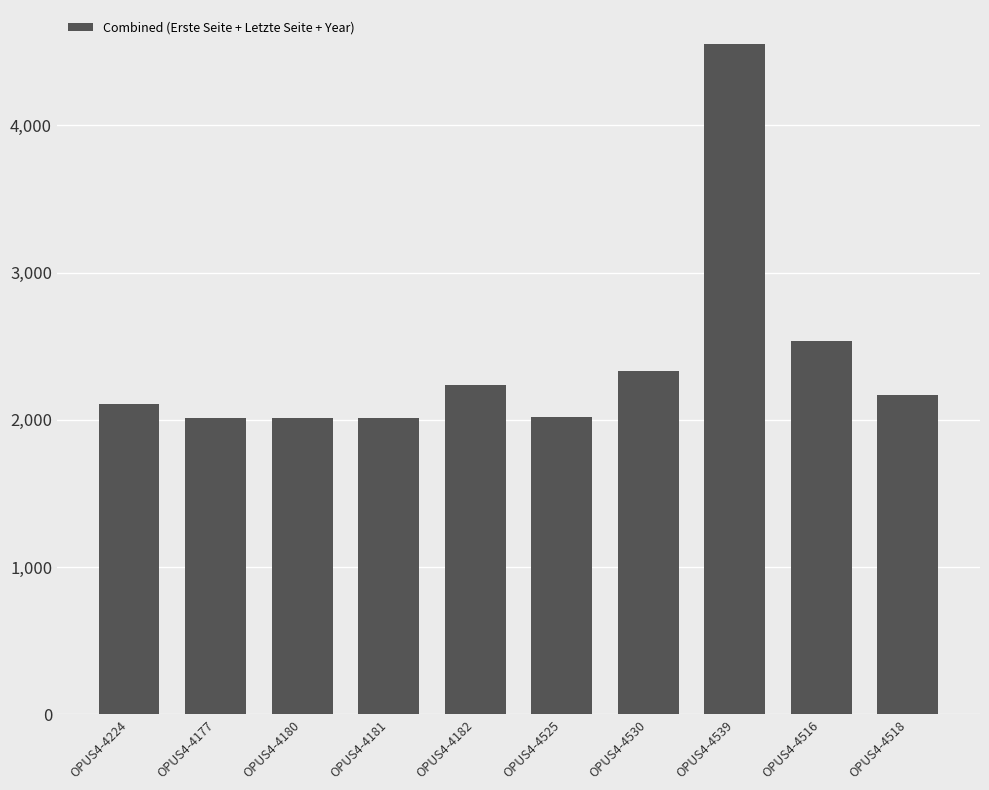

What is the change in value from OPUS4-4177 to OPUS4-4182?

+230